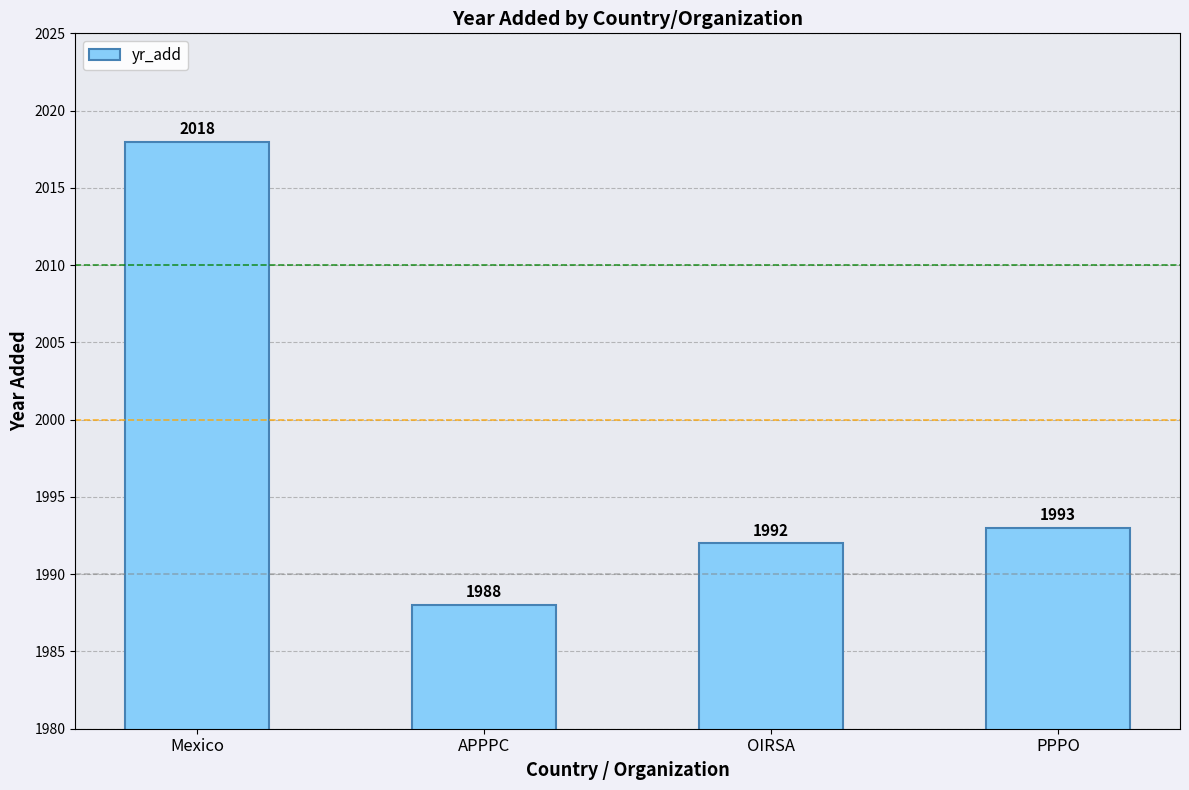

Are the bars grouped side by side (vs. stacked)?

No